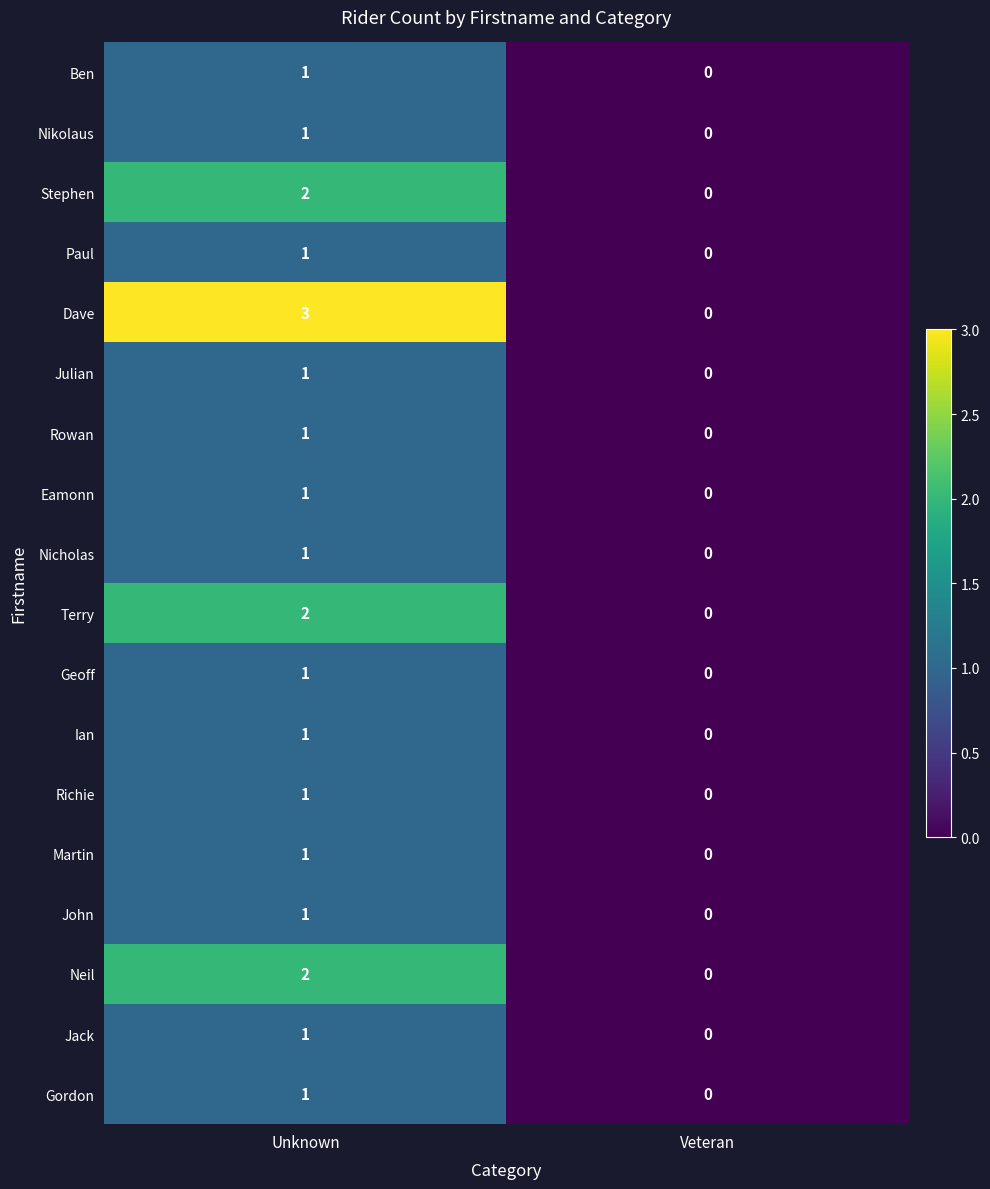

Which series has the largest range (max minus min)?

Dave